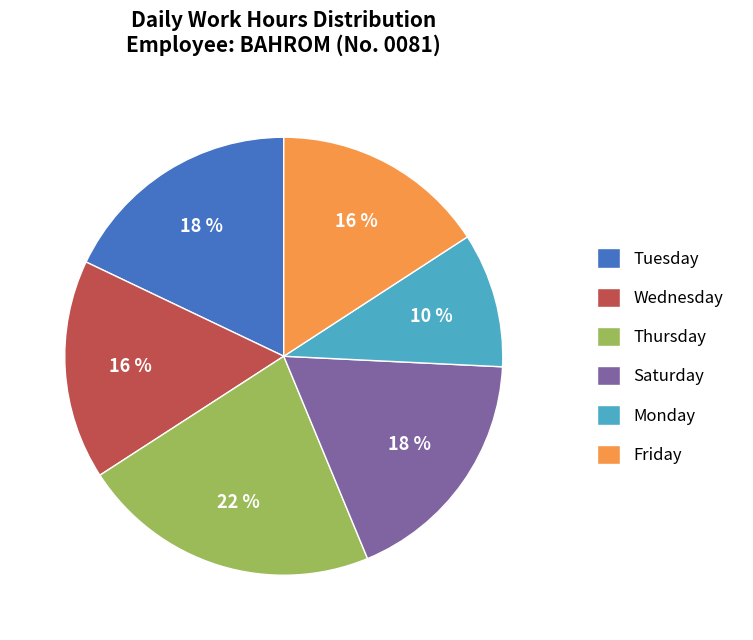

Which has a higher value, Saturday or Friday?

Saturday